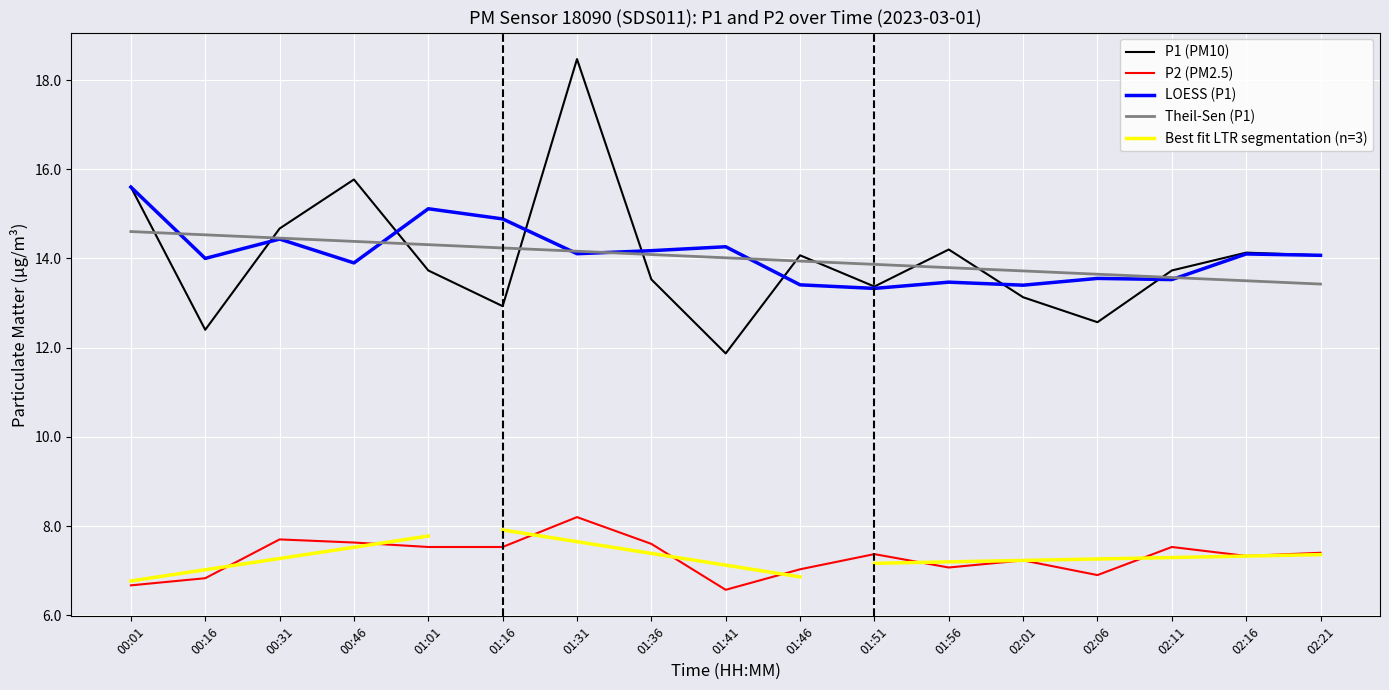

Count the number of categories in the chart.

17